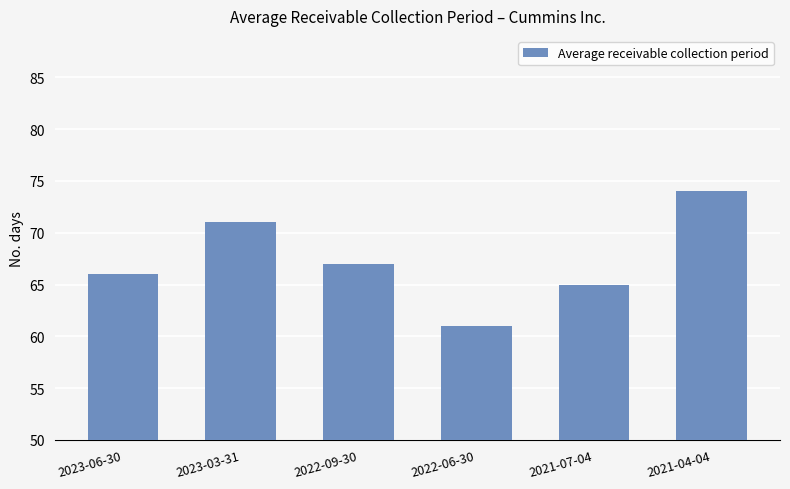

Reading right to left, extract all data points from this chart.

74	65	61	67	71	66